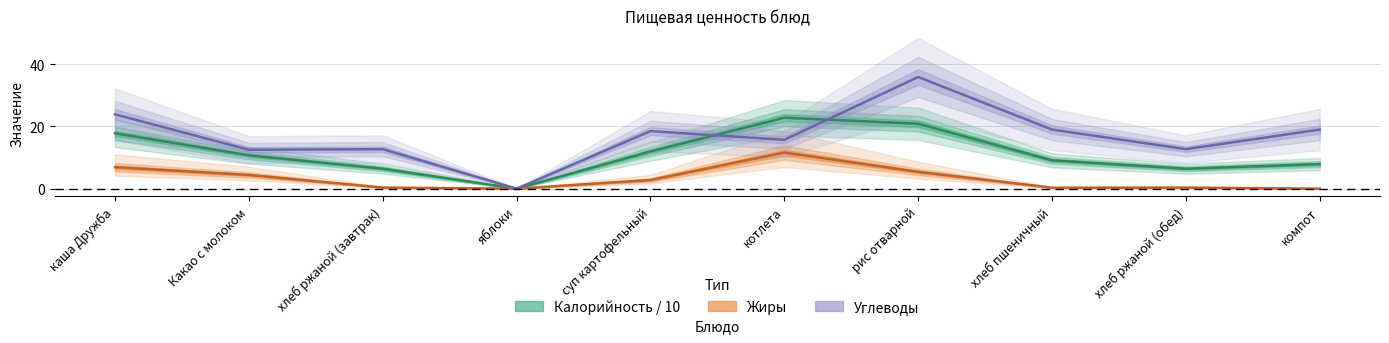

True or false: Калорийность and Жиры intersect in this chart.

False